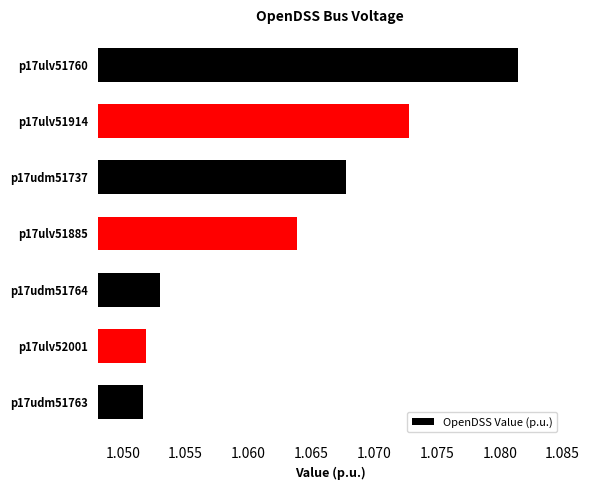

Which label corresponds to the largest value in the chart?

p17ulv51760